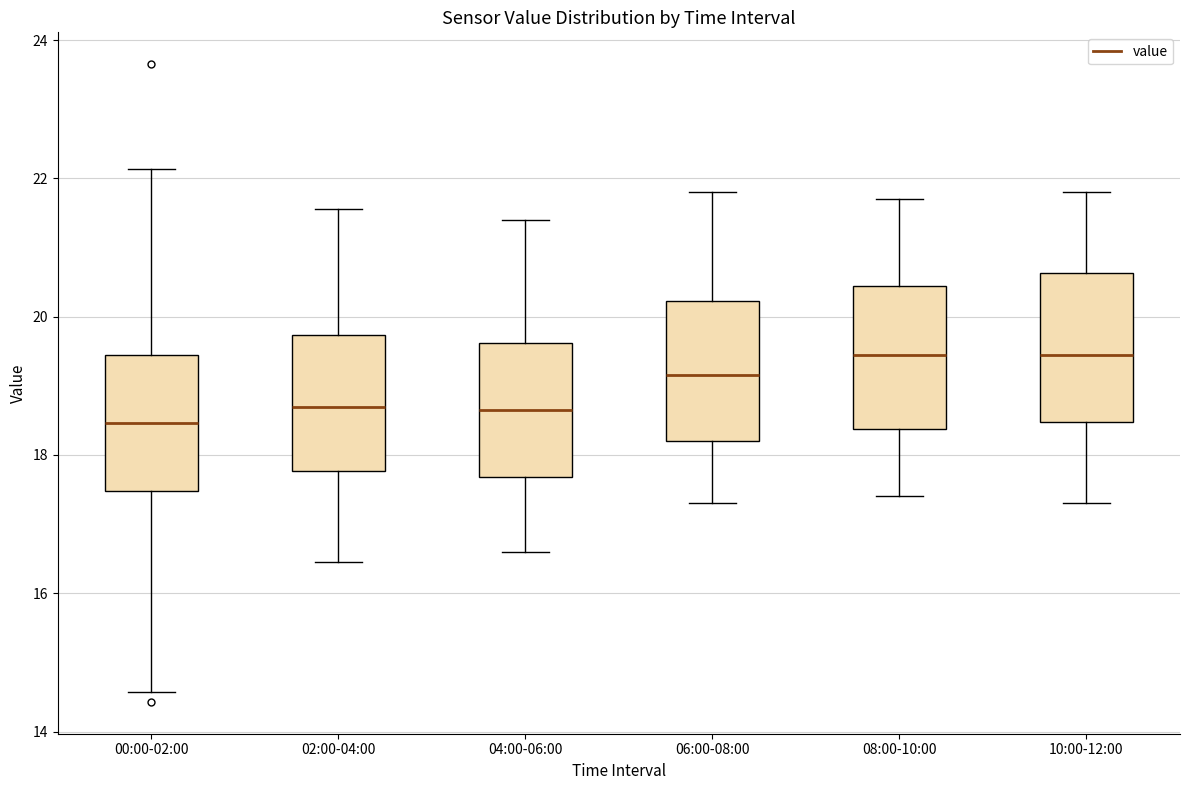

Reading left to right, transcribe this box plot: for each box, give where its median line is, the range the box spans, and where its two whiskers end, as read against the y-axis. The values are not printed on the chart, so give them approximately, as read against the axis.

00:00-02:00: median 18.4, box 17.4 to 19.4, whiskers 14.6 to 22.2
02:00-04:00: median 18.8, box 17.8 to 19.8, whiskers 16.4 to 21.6
04:00-06:00: median 18.6, box 17.6 to 19.6, whiskers 16.6 to 21.4
06:00-08:00: median 19.2, box 18.2 to 20.2, whiskers 17.4 to 21.8
08:00-10:00: median 19.4, box 18.4 to 20.4, whiskers 17.4 to 21.8
10:00-12:00: median 19.4, box 18.4 to 20.6, whiskers 17.4 to 21.8